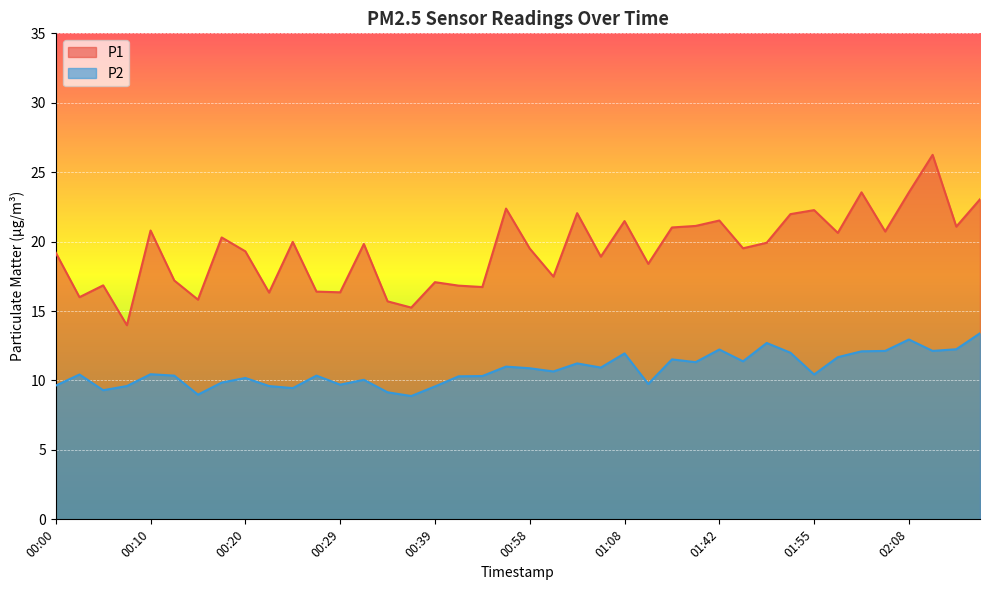

List the series in order of their peak value, lowest first.

P2, P1